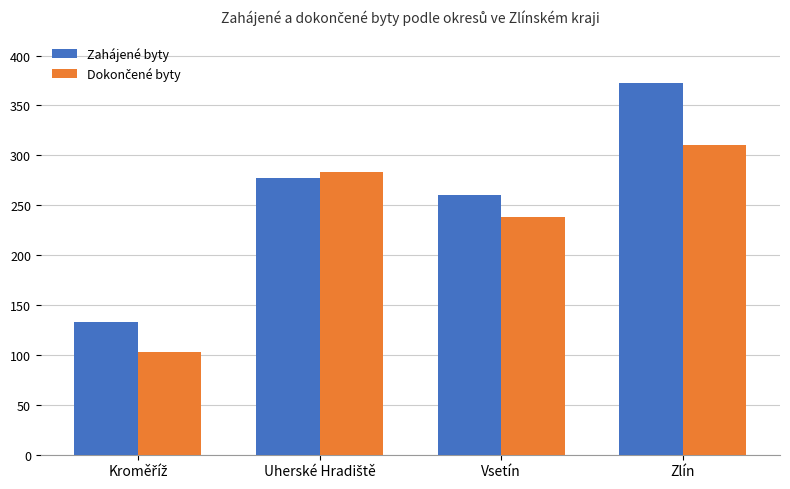

Count the number of categories in the chart.

4